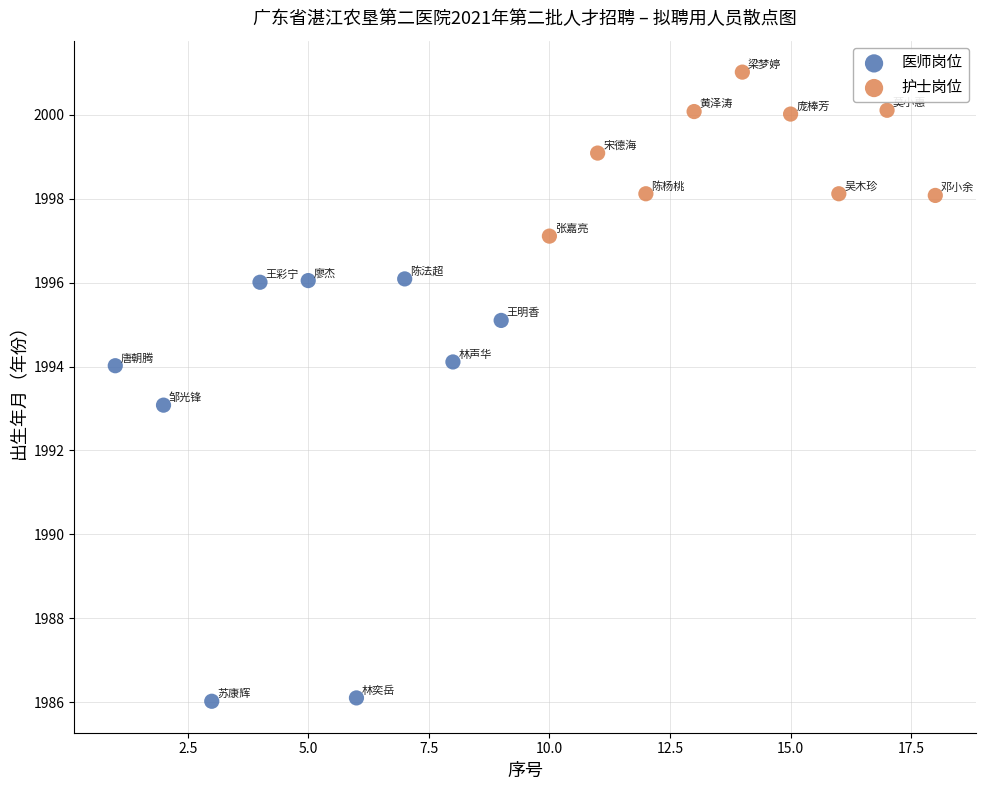

What are all the series names shown in the legend?

医师岗位, 护士岗位